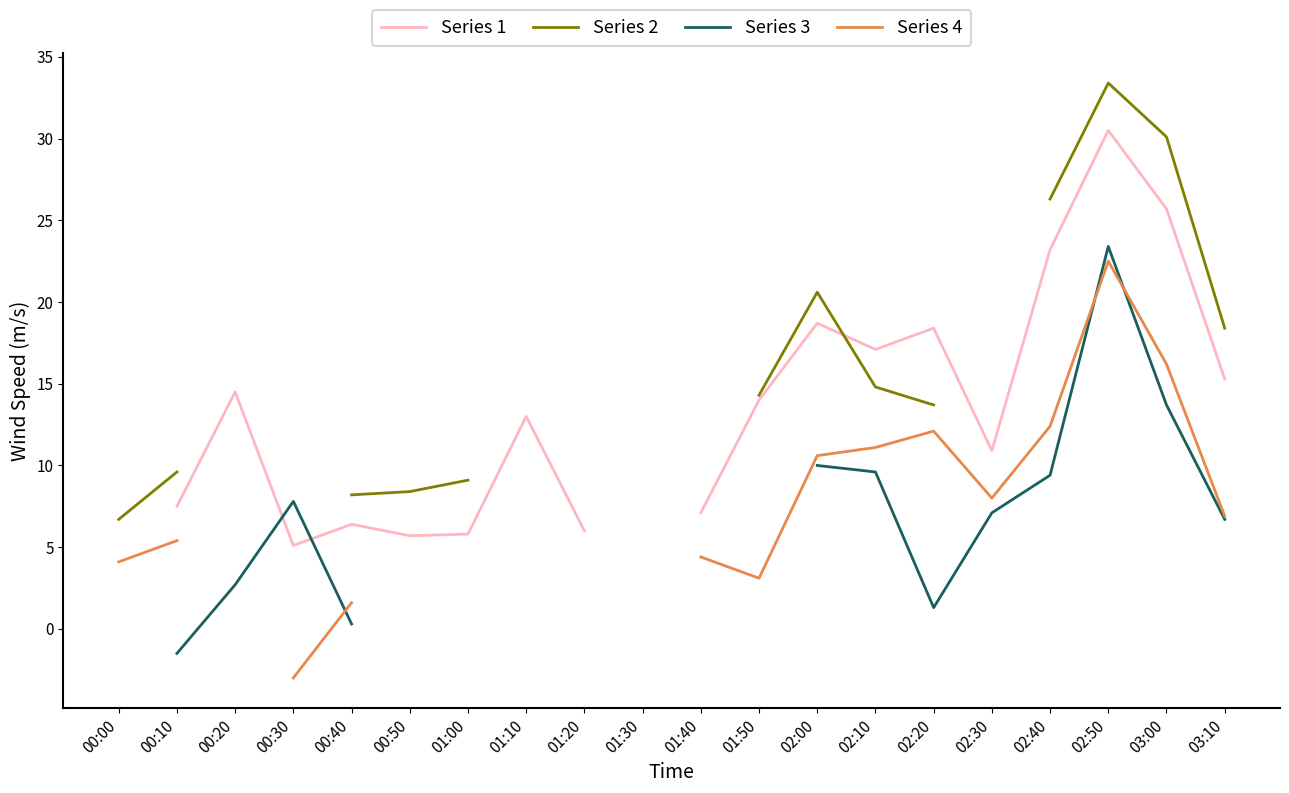

The Series 3 series shows 2.7 at 00:20. True or false?

True